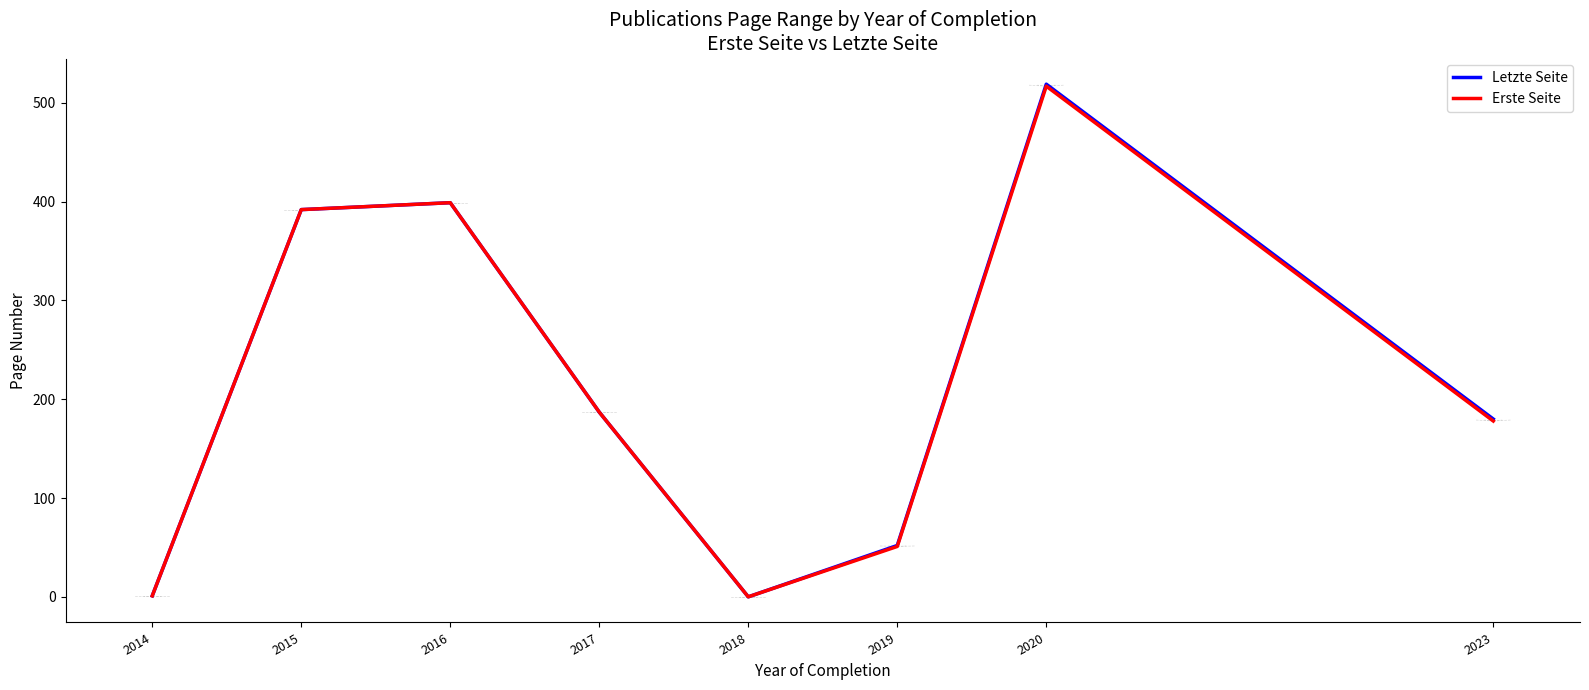

Is it true that Erste Seite equals 78 at 2017?

False